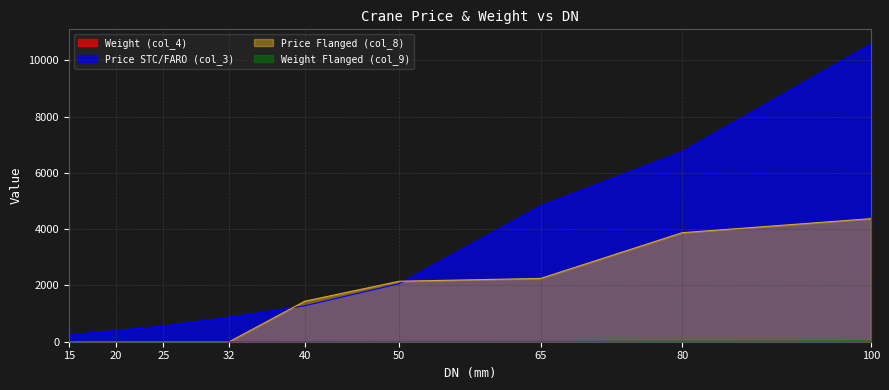

At how many categories does at least one series exceed 7463?

1